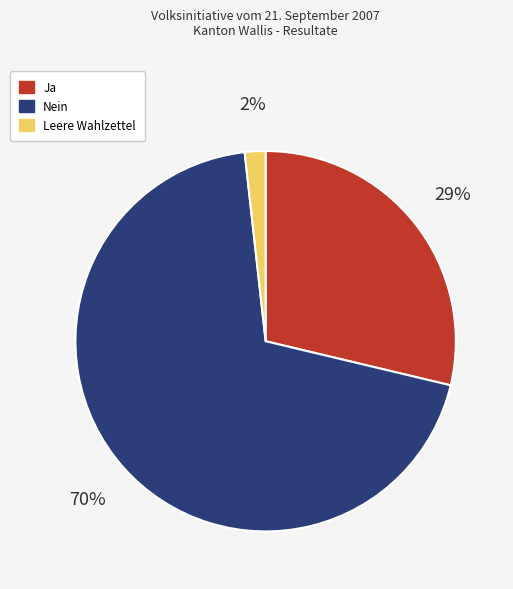

The Nein slice represents 70% of the pie. True or false?

True